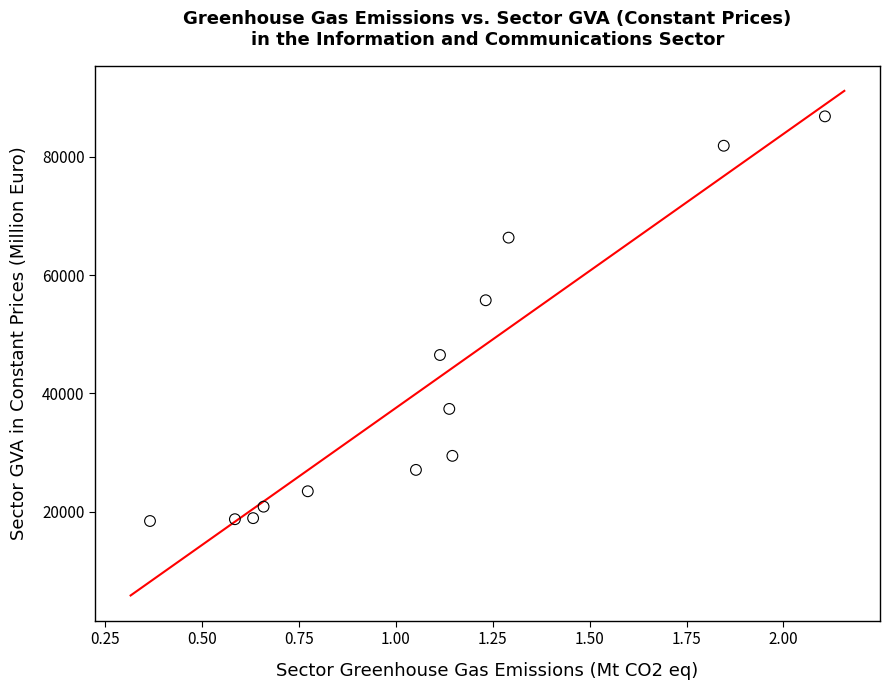

What Y value in the scatter plot is closest to 52633?

55745.6